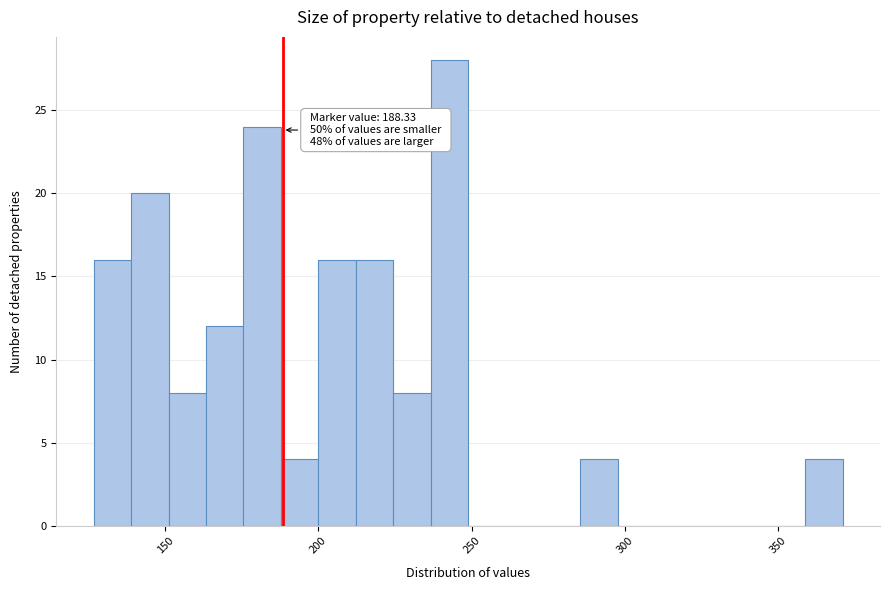

Around what value on the x-axis is the tallest bar? Give the approximate position of its centre, as read against the axis.

245